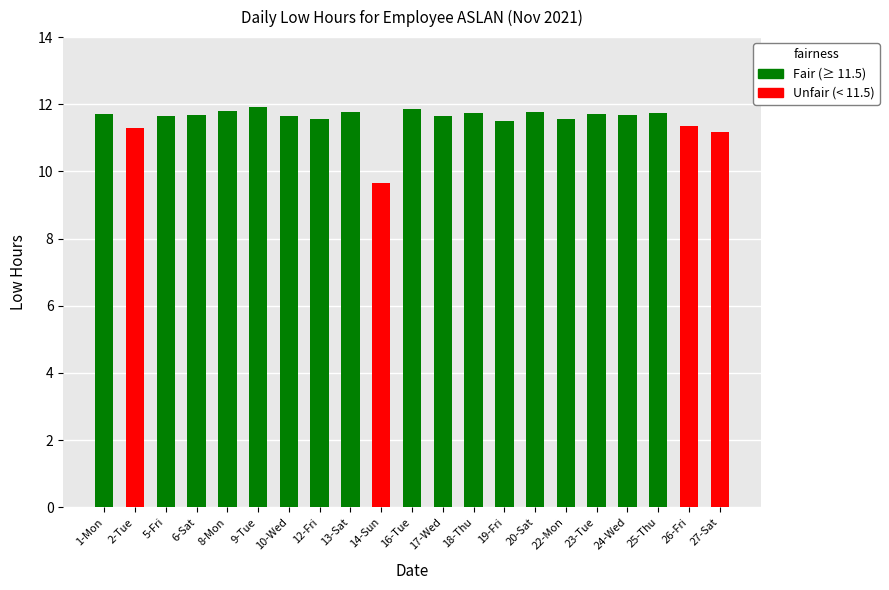

Reading left to right, list all the values displayed in this chart.

11.7	11.3	11.7	11.7	11.8	11.9	11.7	11.6	11.8	9.7	11.9	11.7	11.8	11.5	11.8	11.6	11.7	11.7	11.7	11.3	11.2